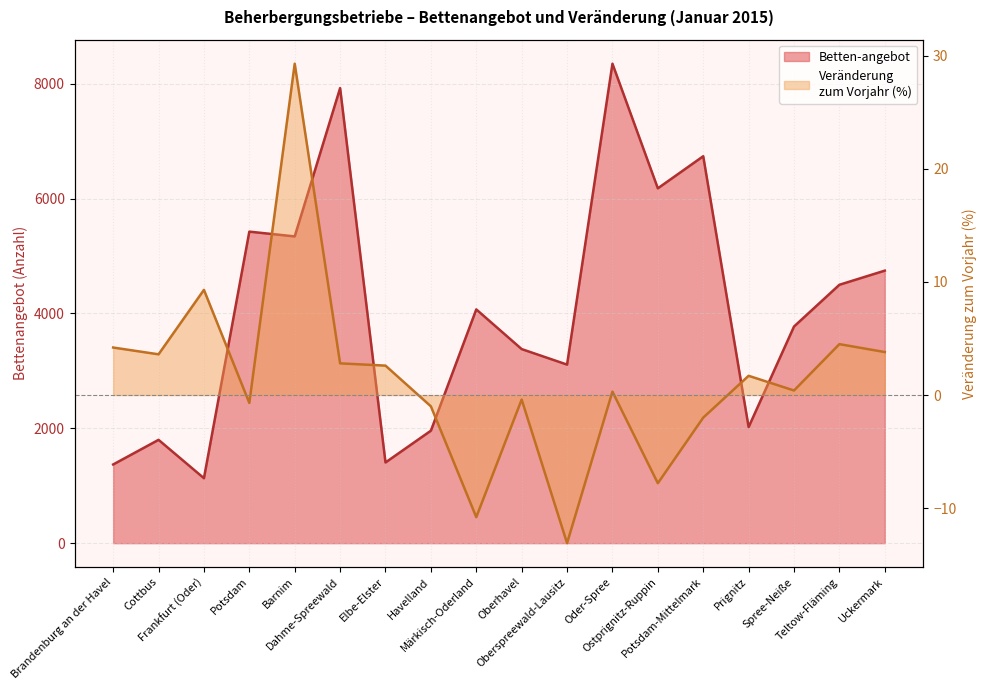

True or false: Veränderung zum Vorjahr (Betten) and Betten-angebot cross at least once.

False